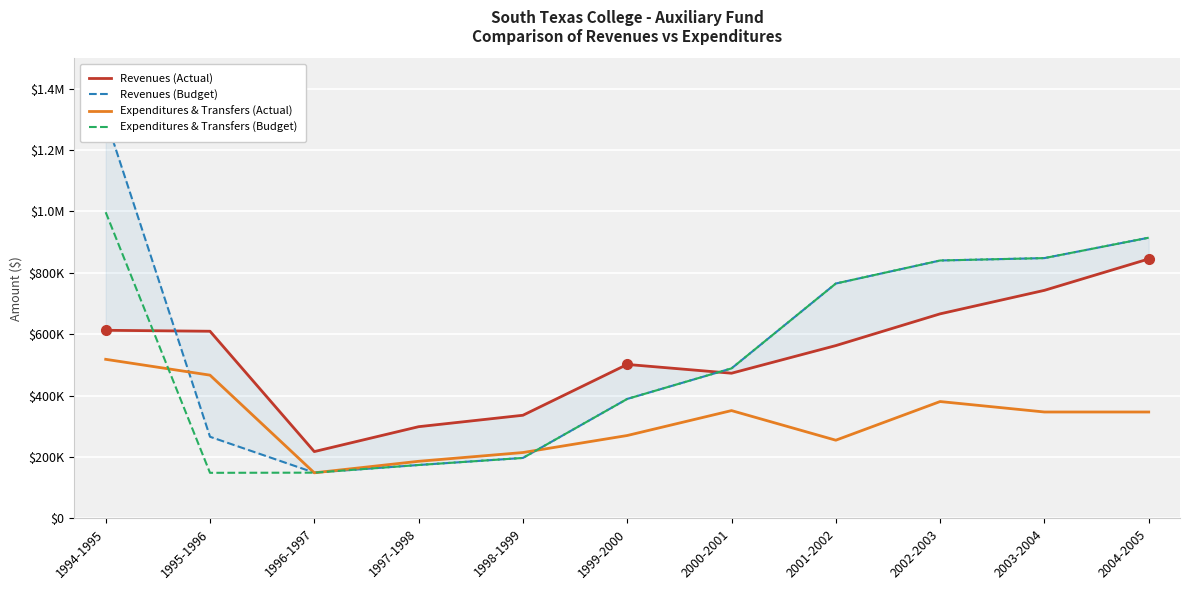

What is the label of the 10th point from the left?

2003-2004